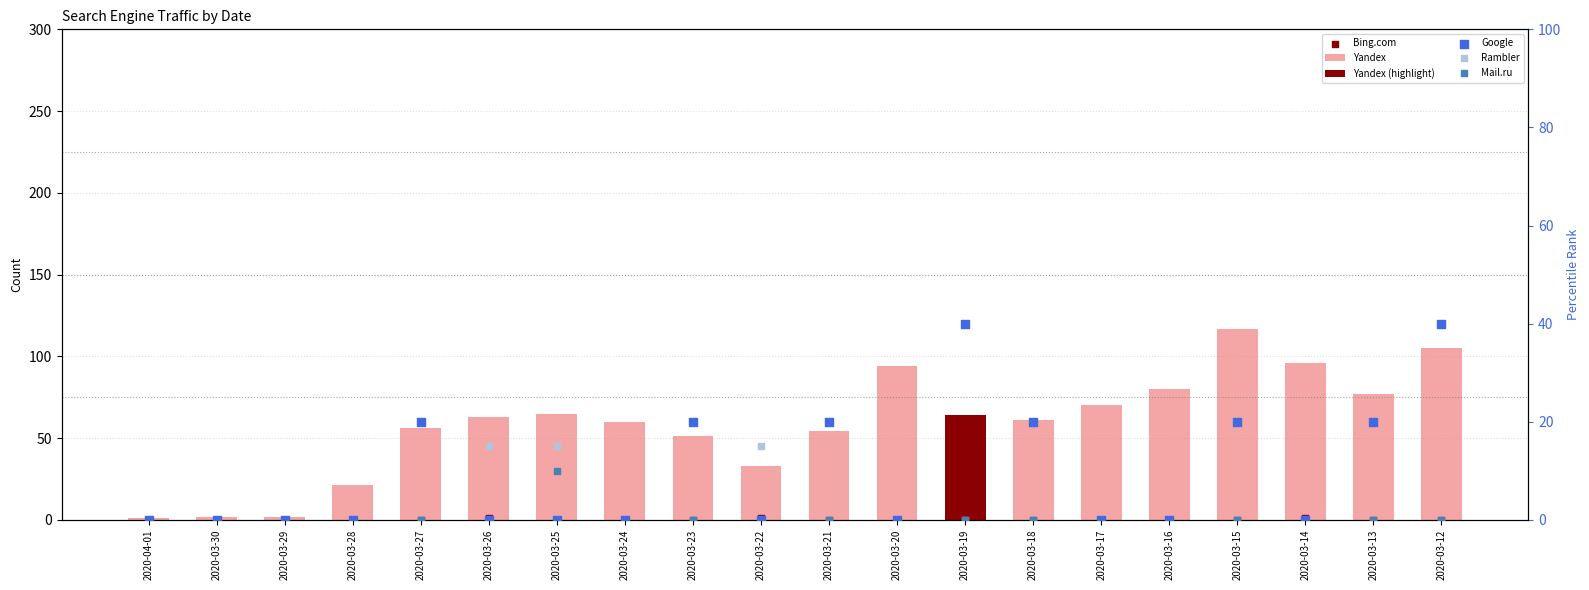

Which series reaches the minimum Y coordinate?

Bing.com